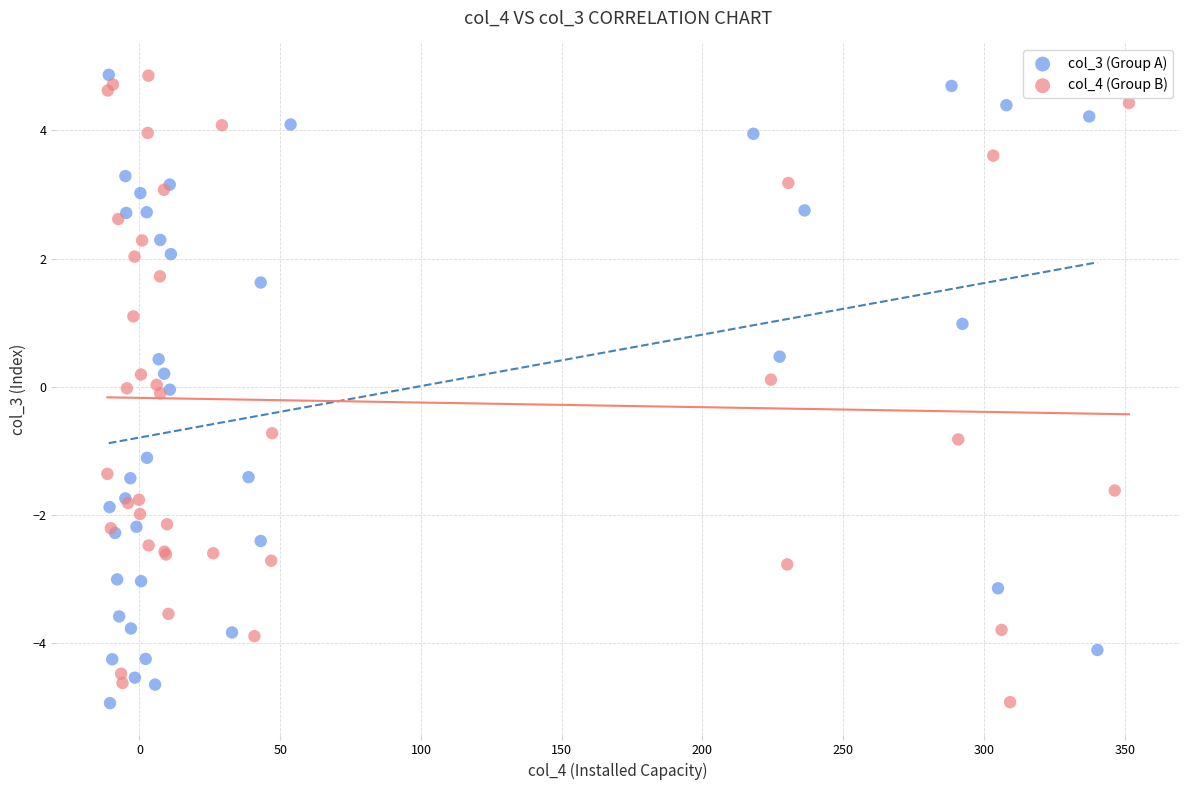

What are all the series names shown in the legend?

col_3 (Group A), col_4 (Group B)